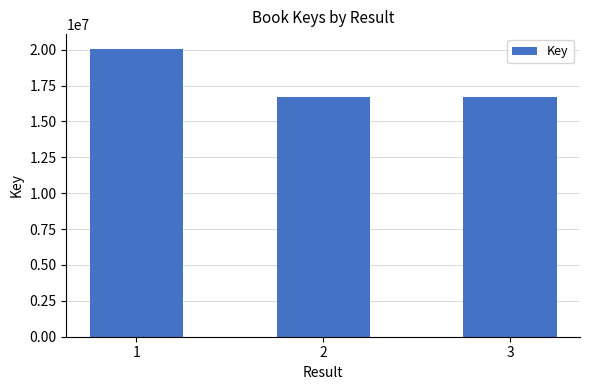

Count the number of categories in the chart.

3